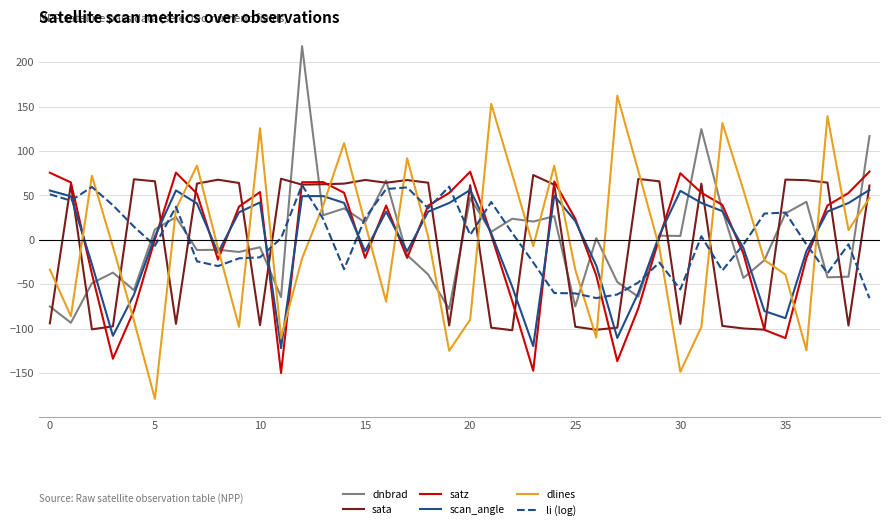

What is the minimum value shown in the chart?

-179.1